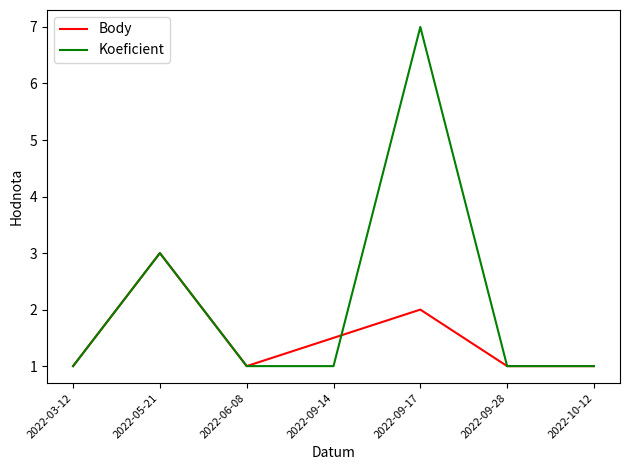

Is the value of Koeficient at 2022-09-28 greater than the value of Body at 2022-05-21?

No